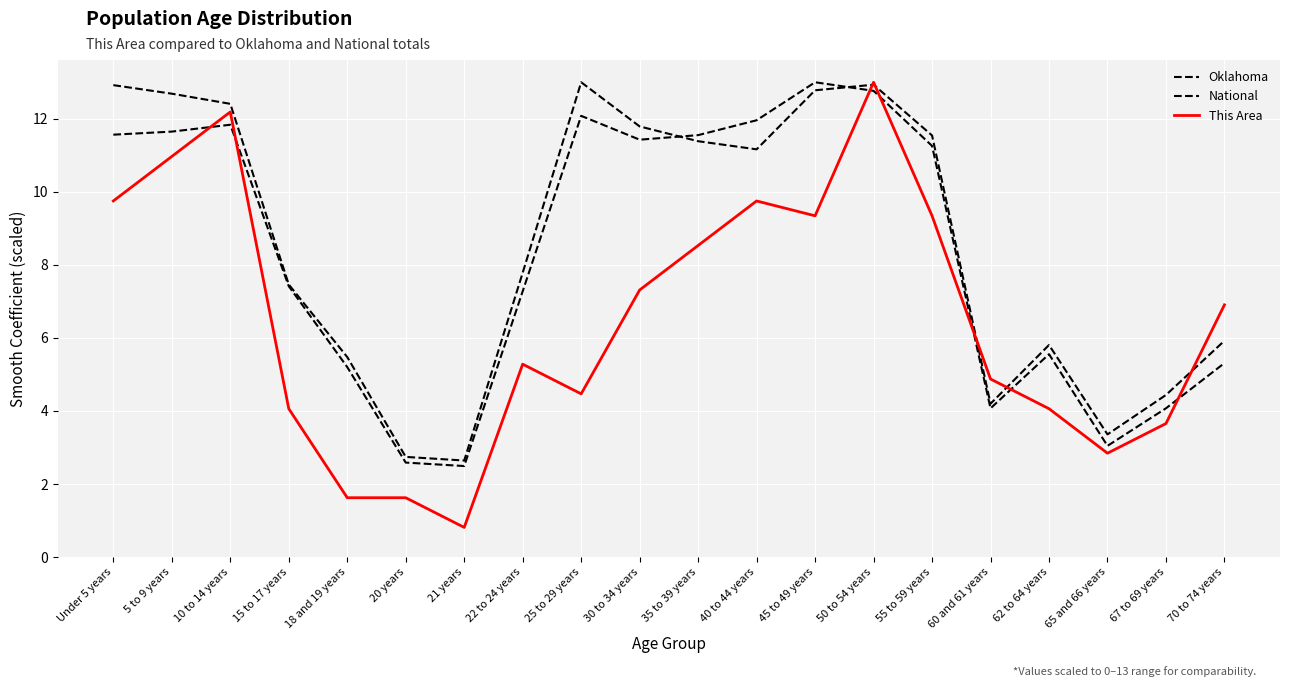

In This Area, how many points are lower than both neighbors (excluding endpoints)?

4